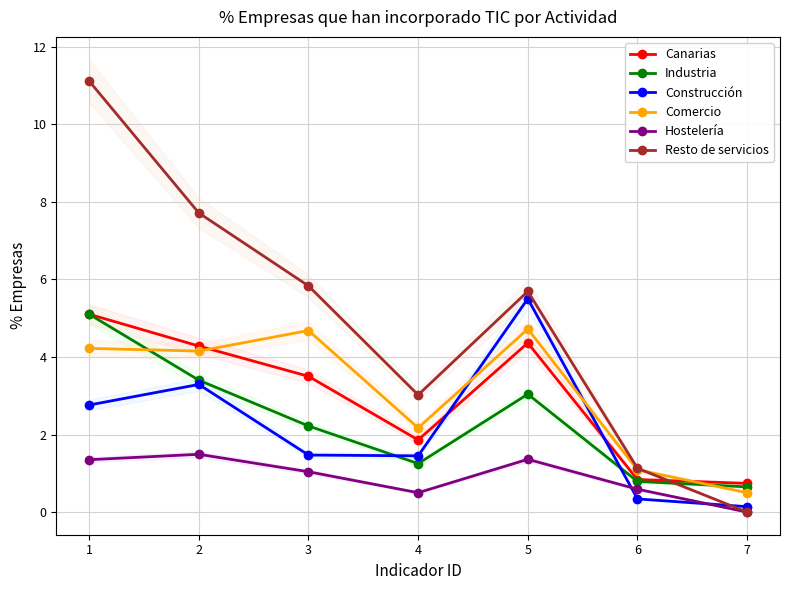

Which label corresponds to the smallest value in the chart?

7